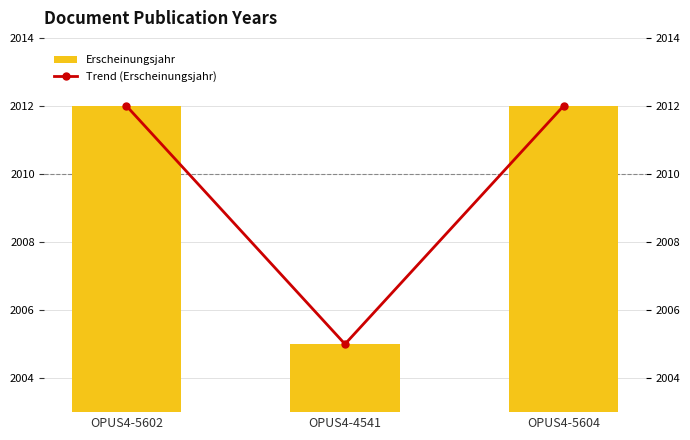

Count the Trend (Erscheinungsjahr) values in the range 2005 to 2012.

3